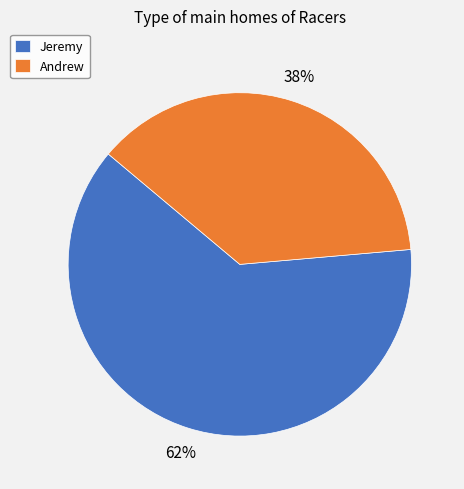

Does any single category account for the majority?

Yes